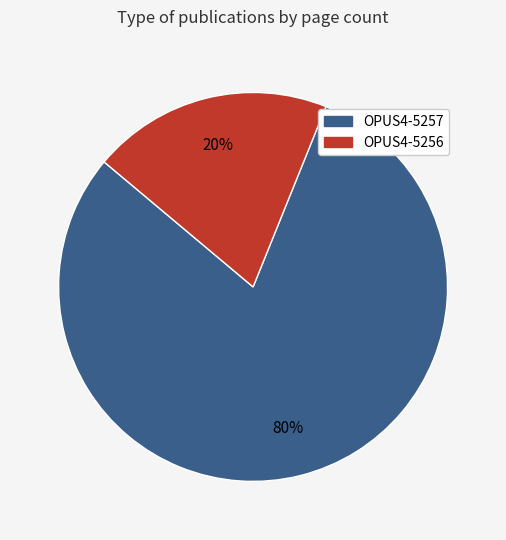

Is there a majority slice in this chart?

Yes